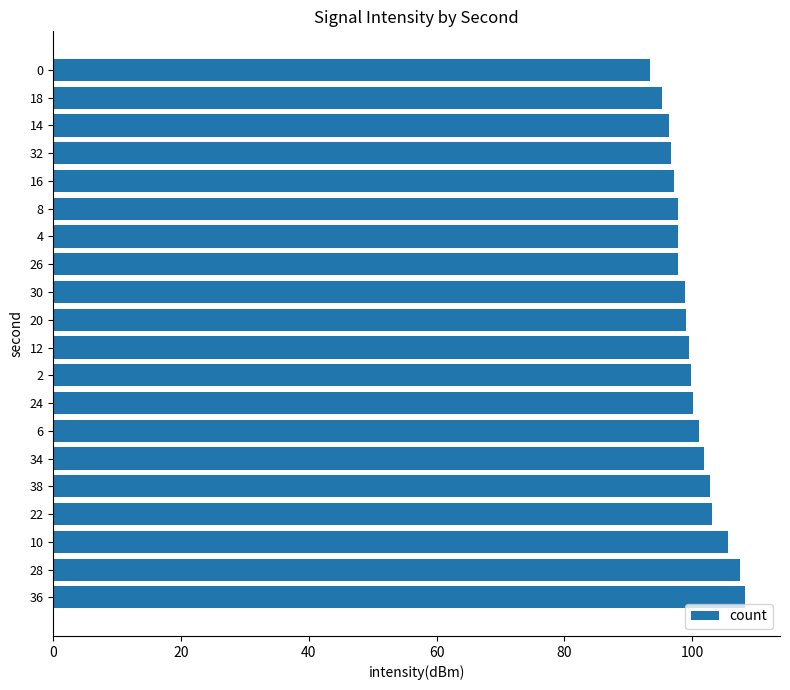

What is the approximate value at 32?

96.8